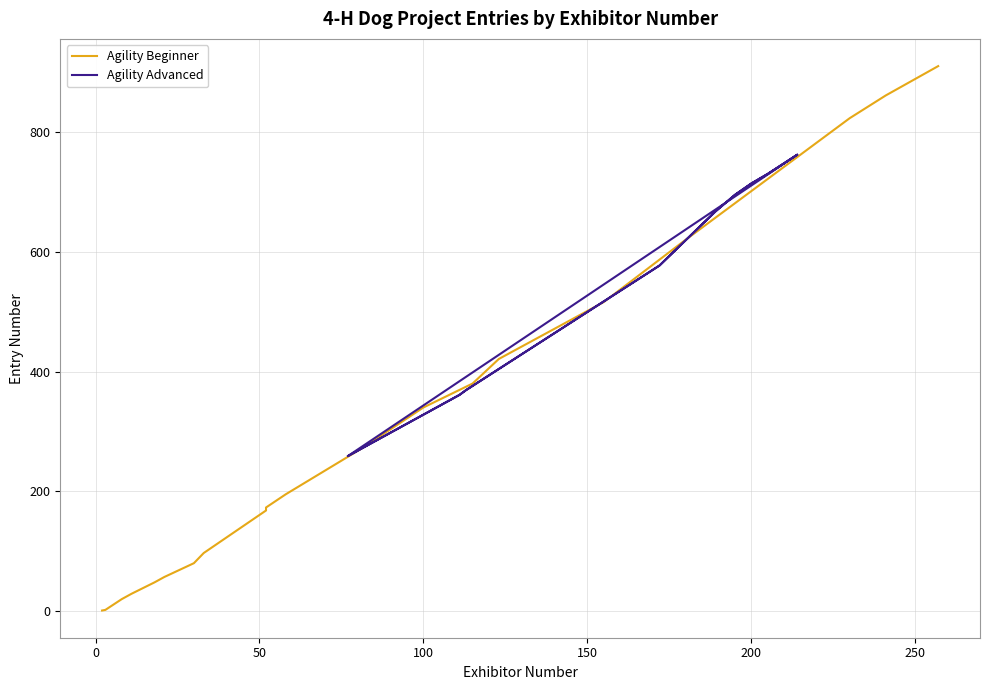

What is the lowest value of the Agility Advanced series?

259